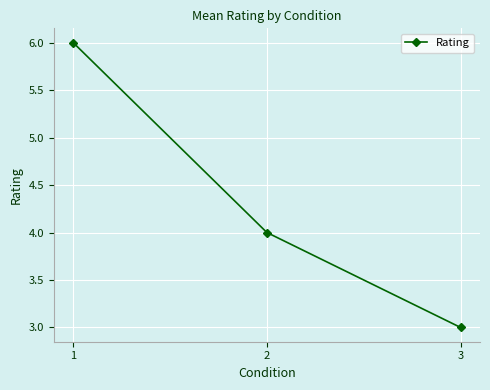

Reading right to left, list all the values displayed in this chart.

3	4	6